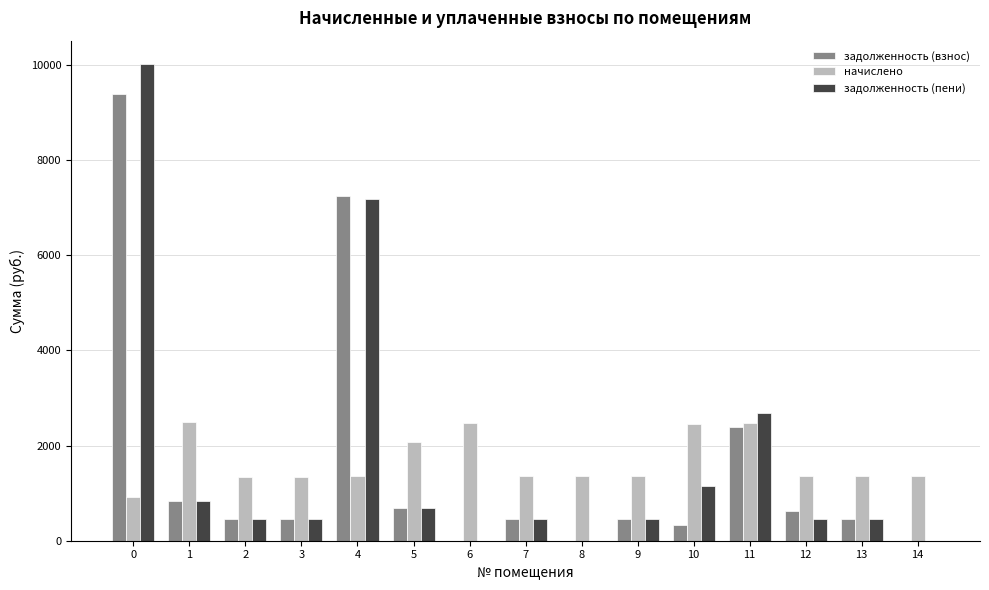

Does the chart contain stacked bars?

No